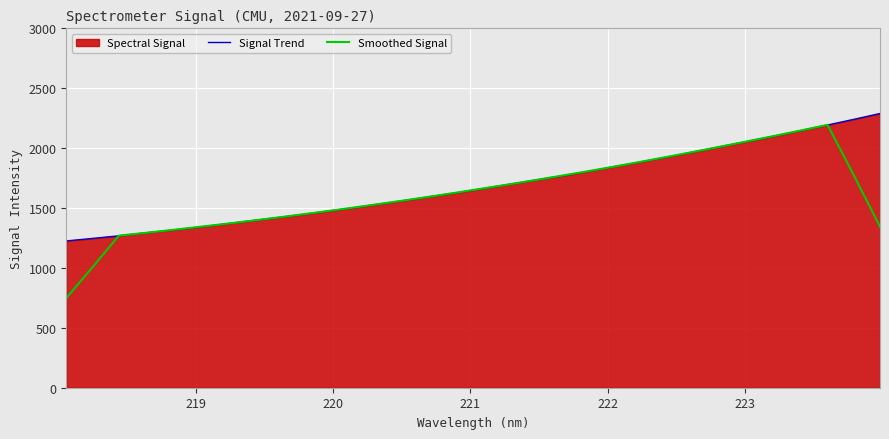

What is the minimum value shown in the chart?

747.9